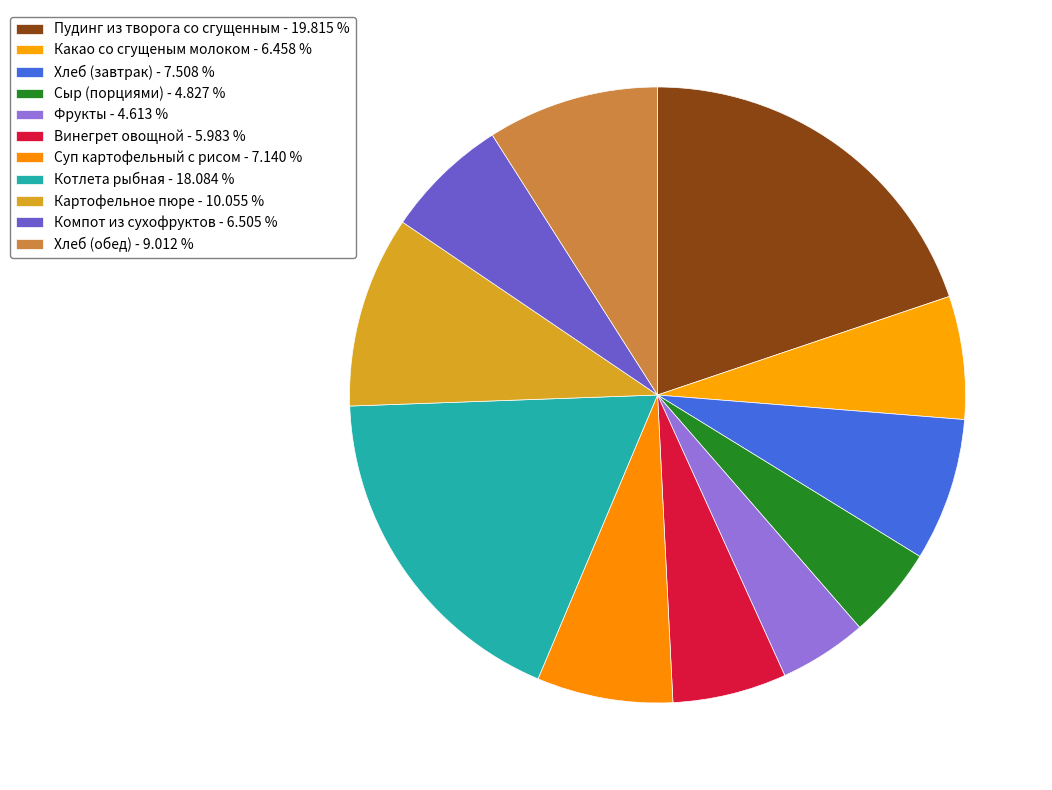

Is the sum of Картофельное пюре and Сыр (порциями) greater than half?

No